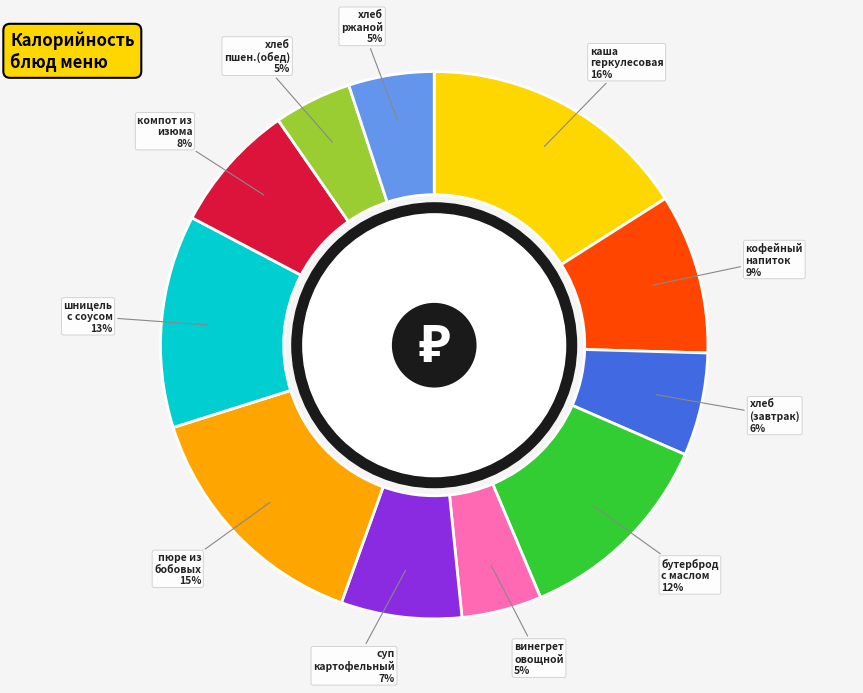

How many segments does this pie chart have?

11